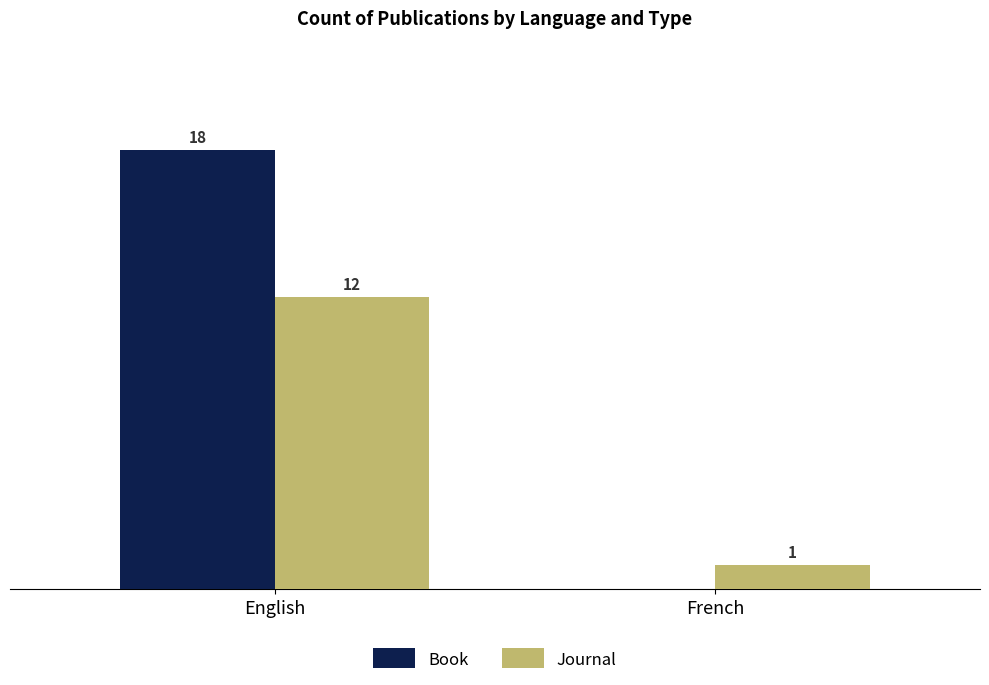

Which category has the highest value across all series?

English